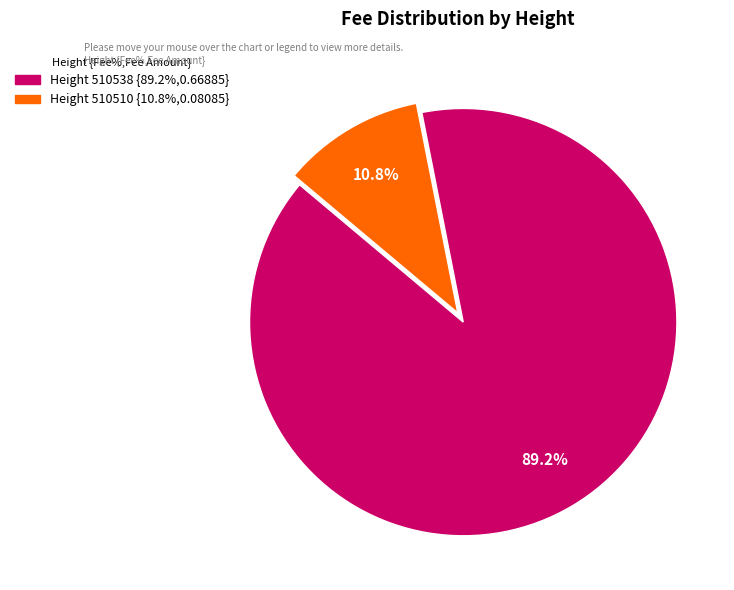

Which slice is the largest?

510538